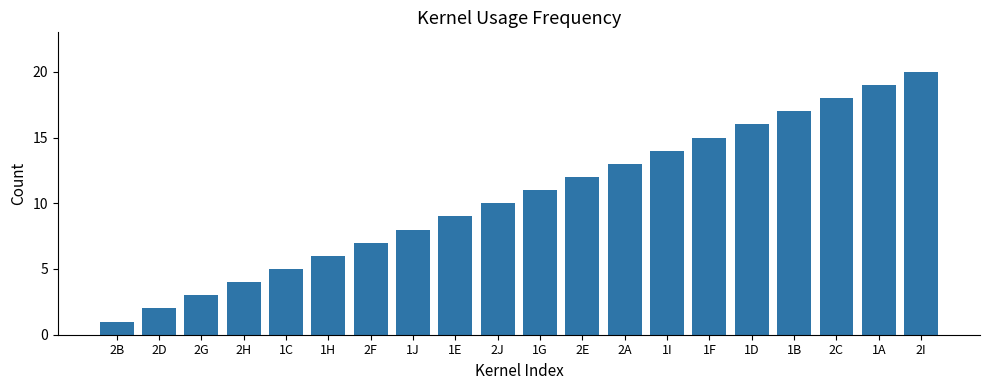

The value at 1A is 19. True or false?

True